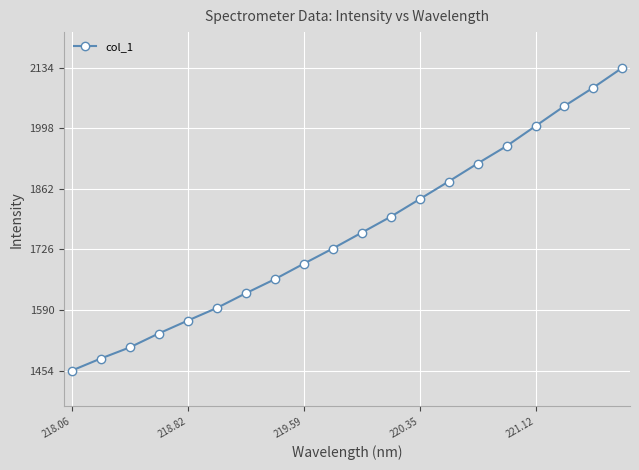

What is the greatest value displayed?

2134.8